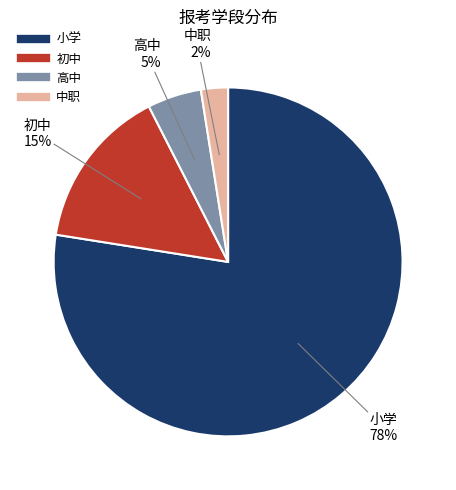

Which category accounts for the majority?

小学